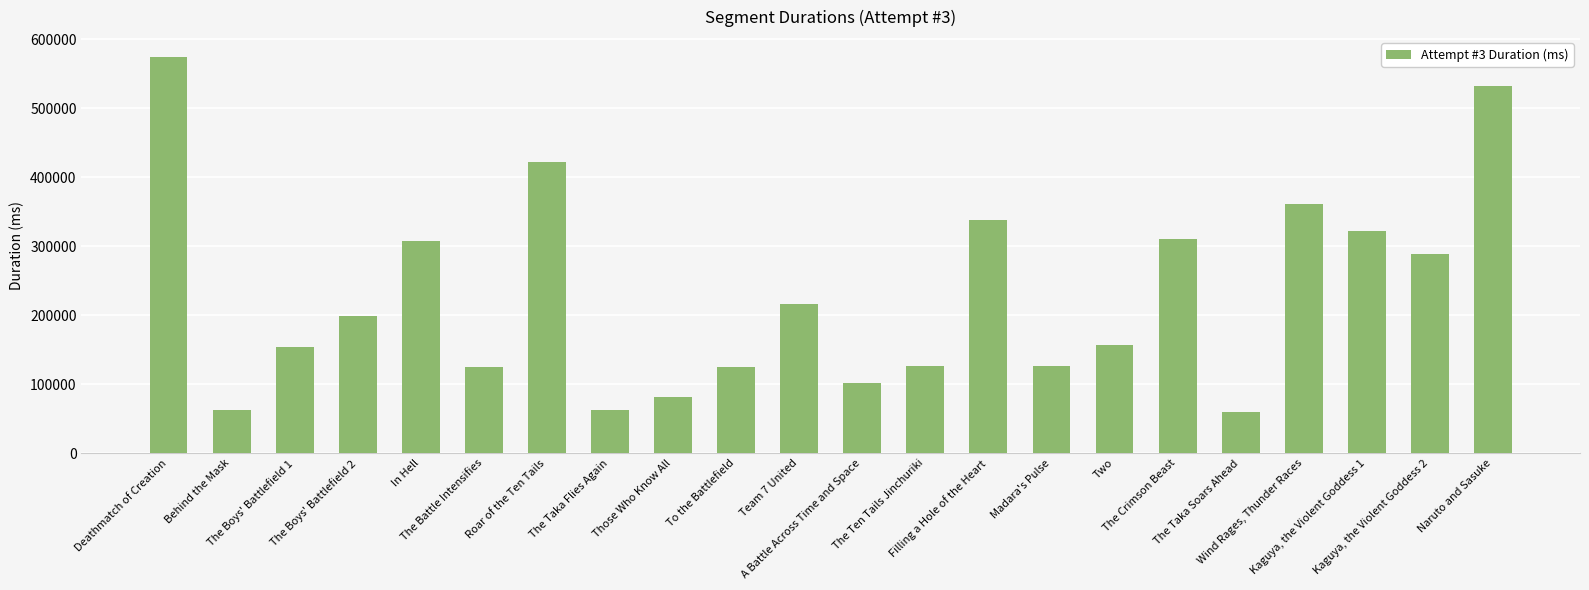

What is the ratio of the value at The Crimson Beast to the value at Two?

2.0